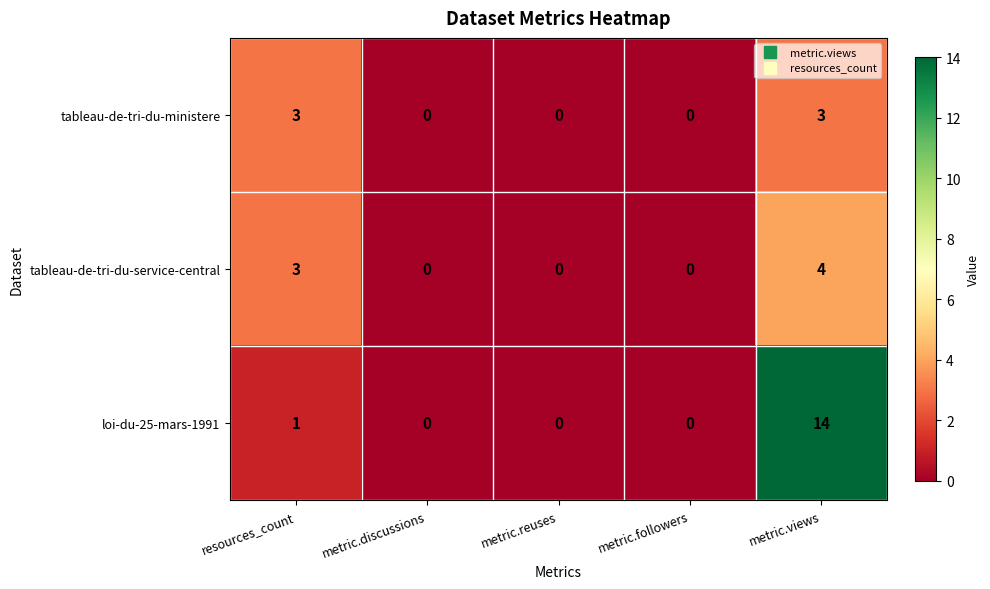

The value of loi-du-25-mars-1991 at metric.reuses is -9. True or false?

False